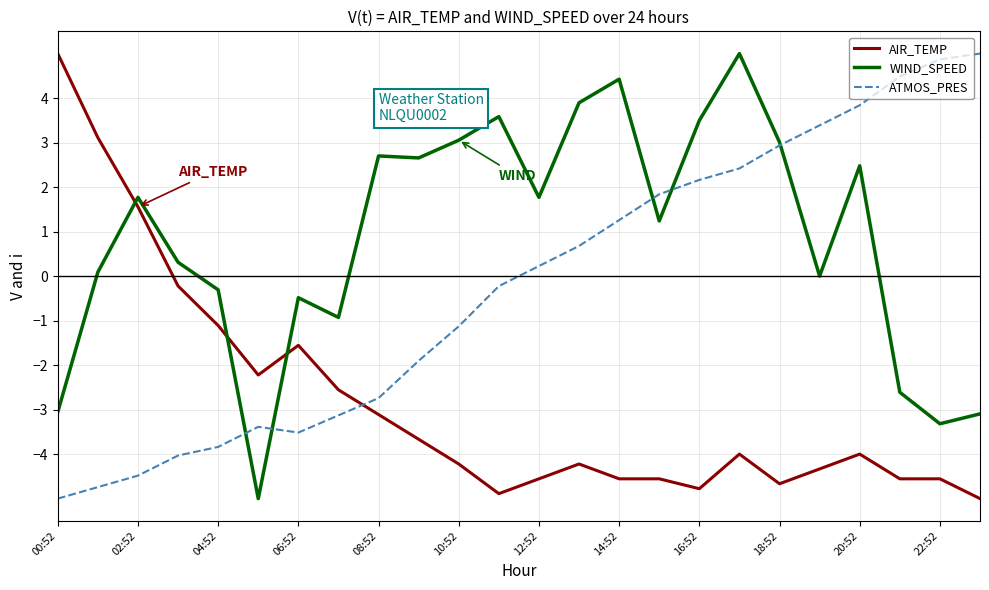

What is the lowest value of the ATMOS_PRES series?

-5.0